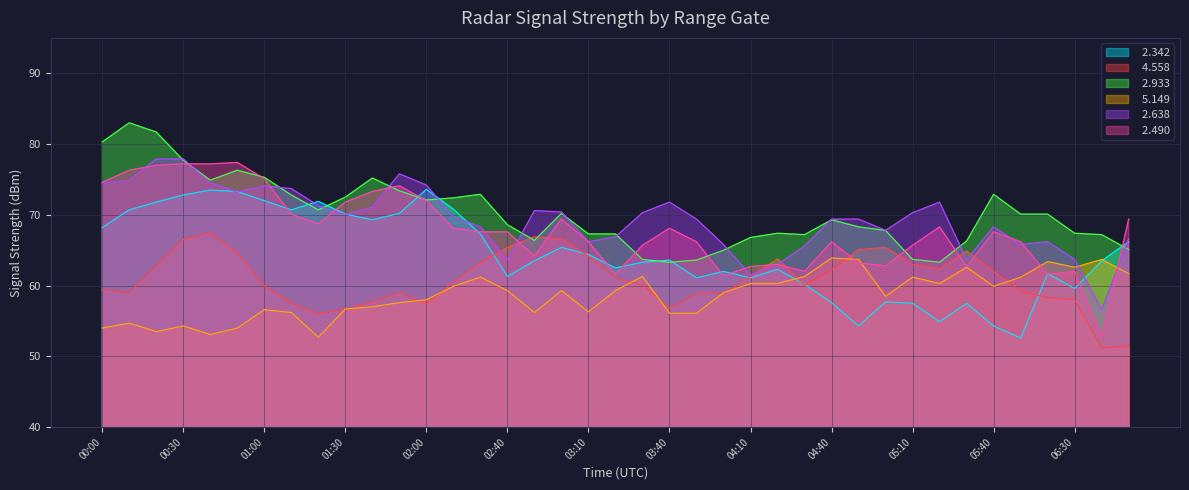

How many lines are shown in the chart?

6